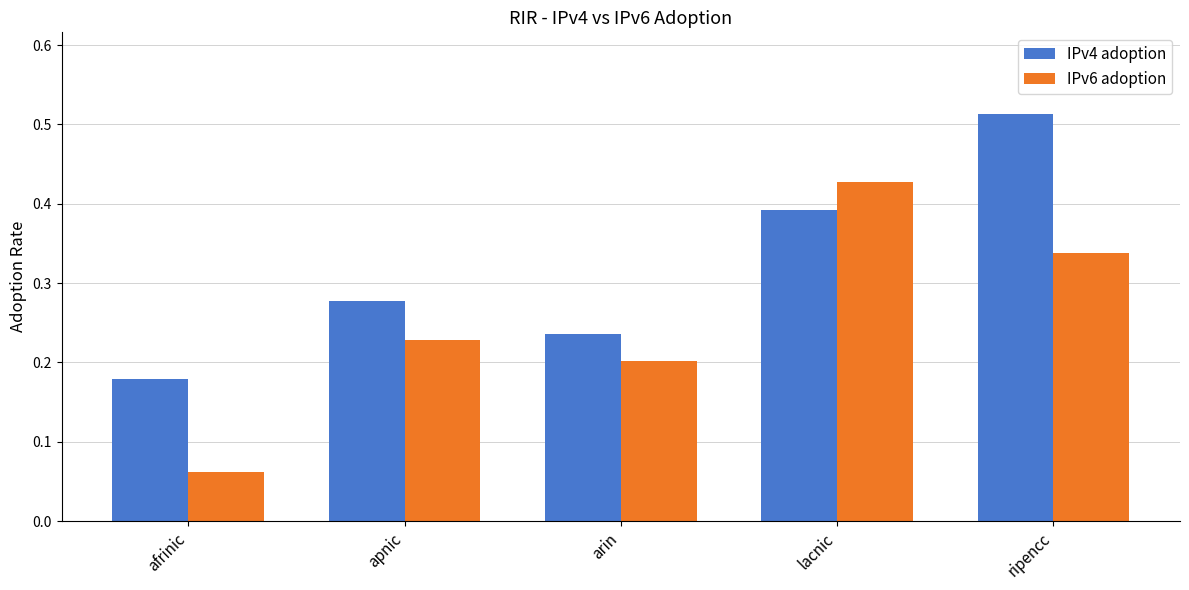

Which category has the lowest value across all series?

afrinic